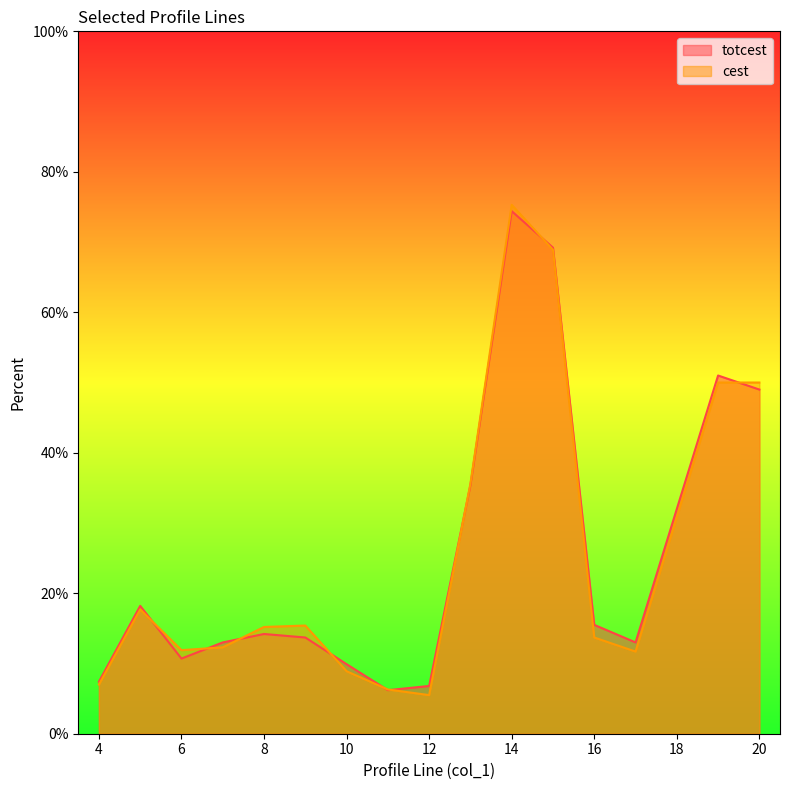

What is the maximum value shown in the chart?

75.3